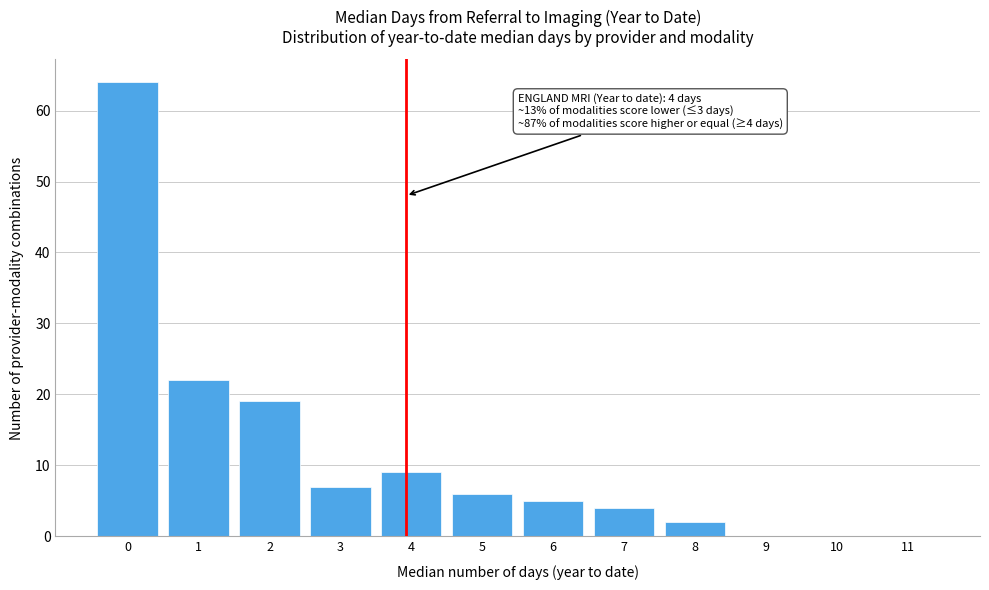

Reading left to right, extract all data points from this chart.

0=64	1=22	2=19	3=7	4=9	5=6	6=5	7=4	8=2	9=0	10=0	11=0